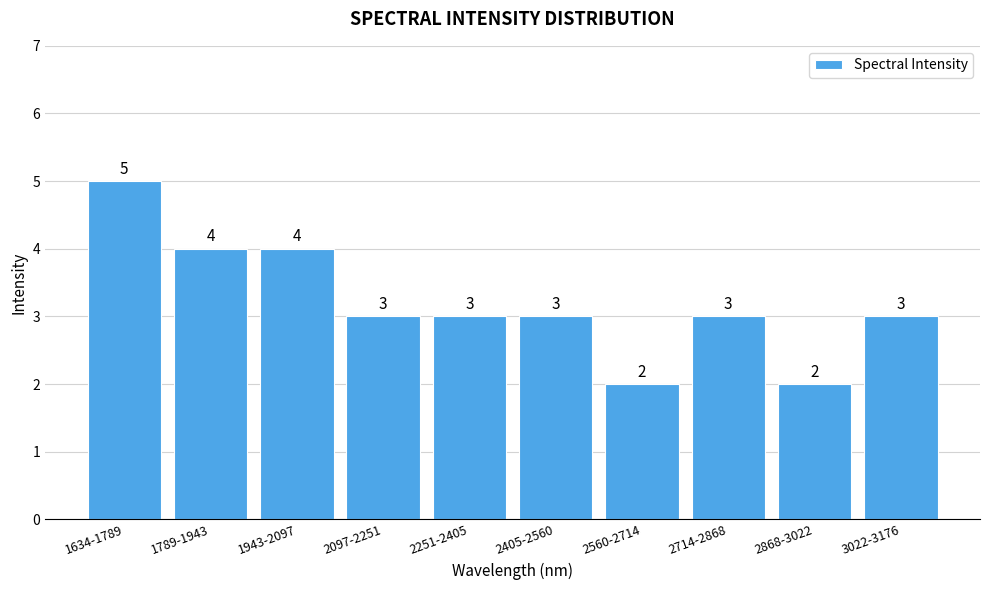

Reading right to left, what are all the values shown in this chart?

3	2	3	2	3	3	3	4	4	5